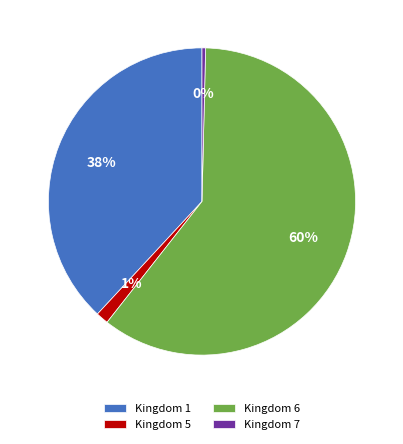

Do Kingdom 7 and Kingdom 5 together represent more than half of the pie?

No